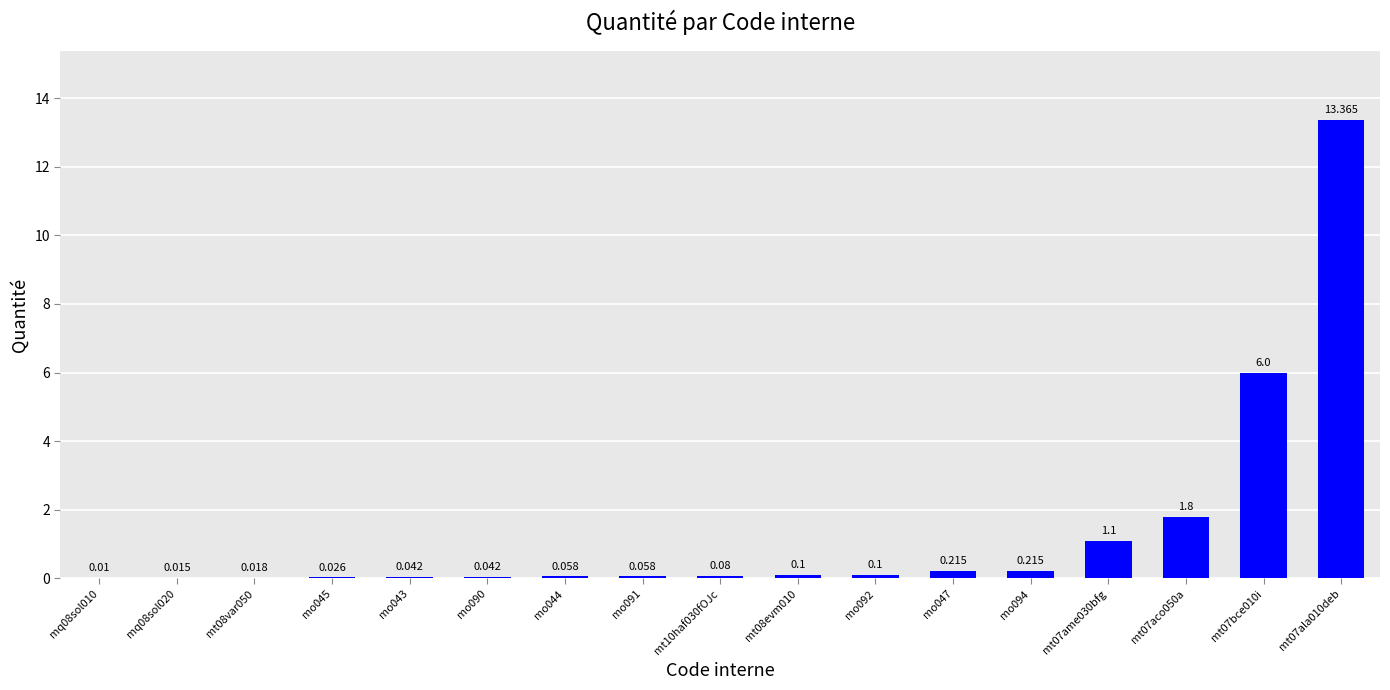

How many categories are shown in the chart?

17